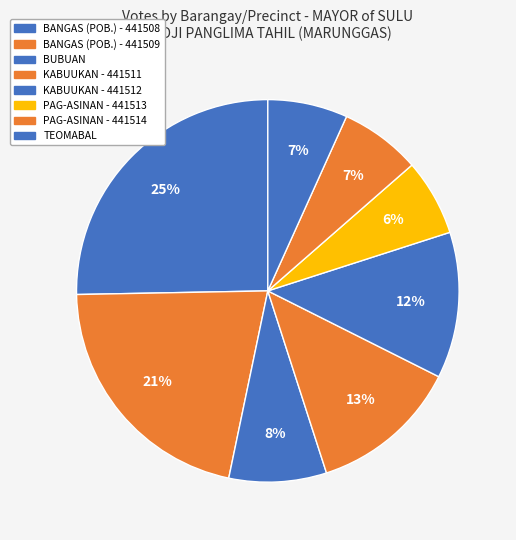

How many slices are in this pie chart?

8